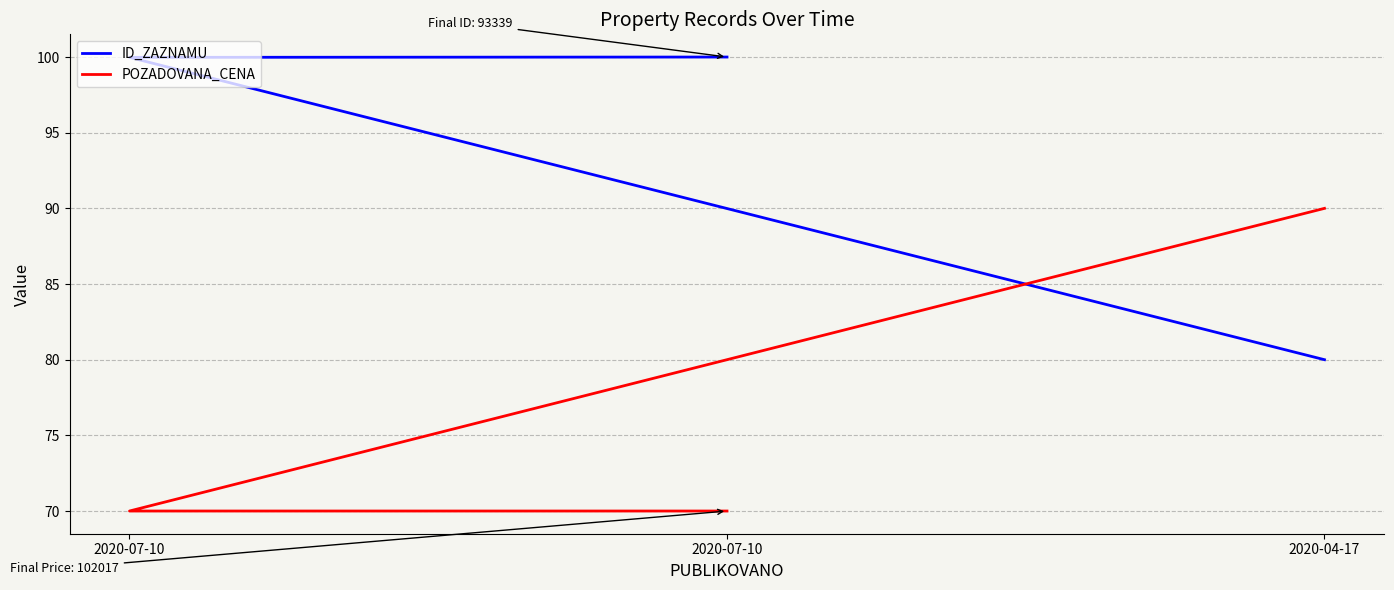

How many lines are shown in the chart?

2